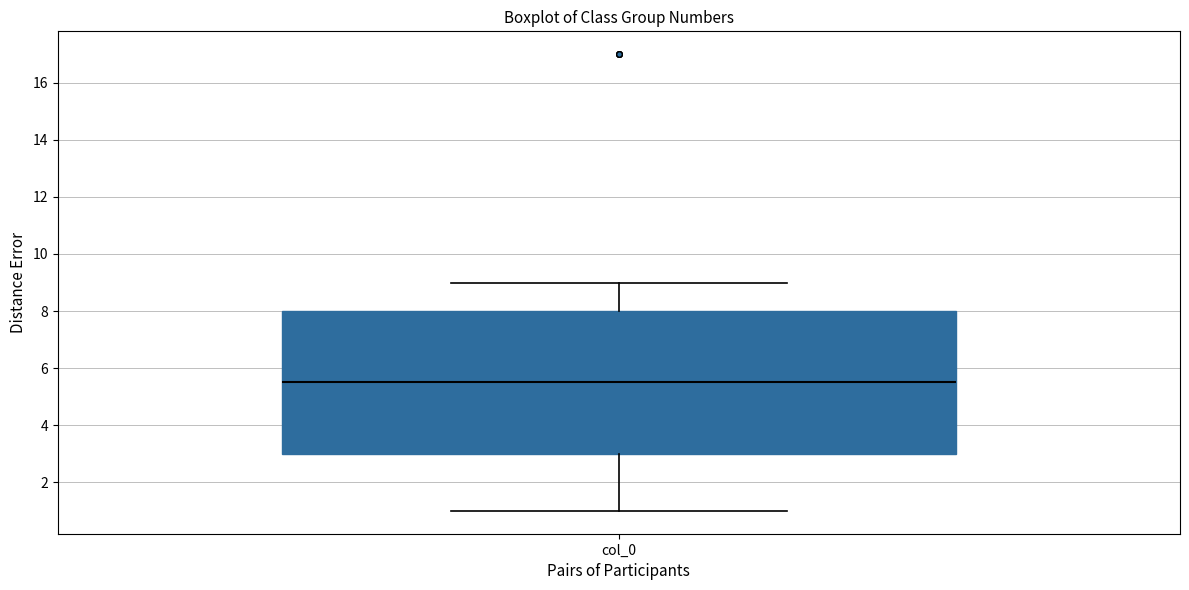

Transcribe this box plot: give where the median line is, the range the box spans, and where the two whiskers end, as read against the y-axis. The values are not printed on the chart, so give them approximately, as read against the axis.

median 5.6, box 3.0 to 8.0, whiskers 1.0 to 9.0